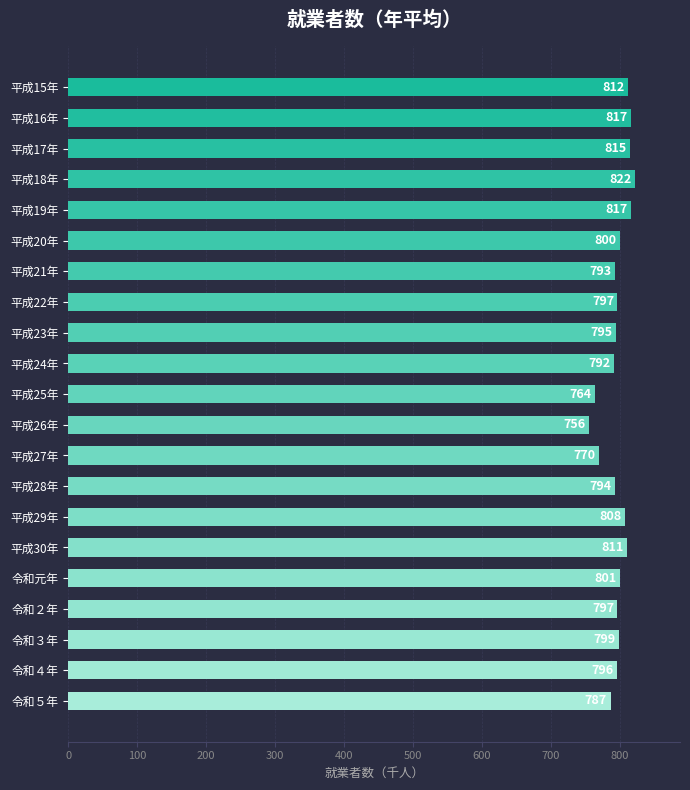

Reading top to bottom, list all the values displayed in this chart.

812	817	815	822	817	800	793	797	795	792	764	756	770	794	808	811	801	797	799	796	787